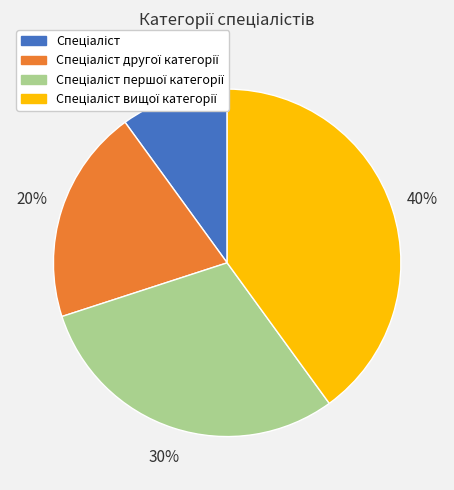

Does any single category account for the majority?

No